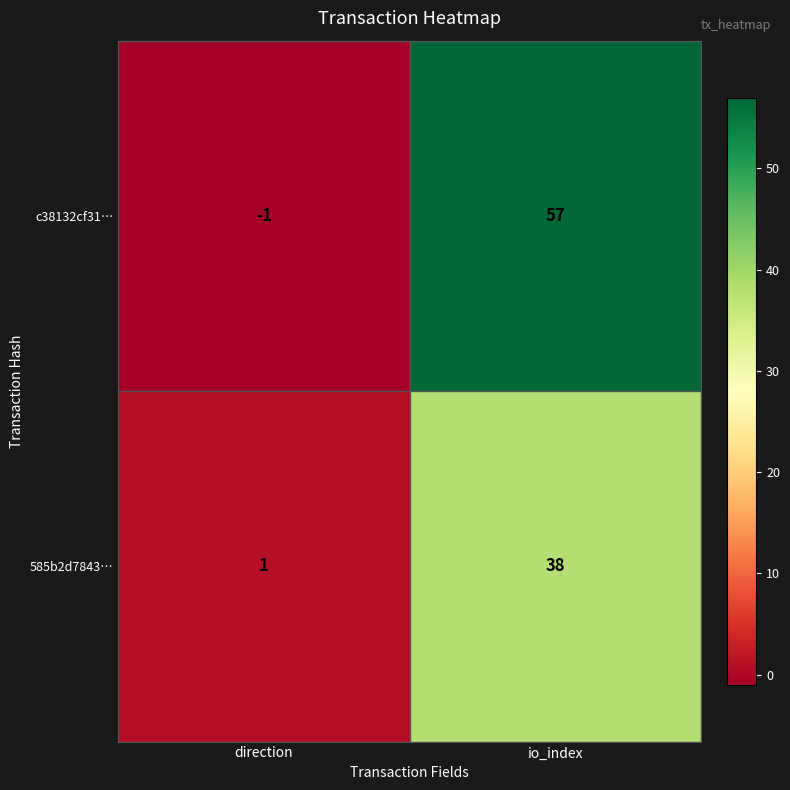

How many positive values does the c38132cf31… series have?

1